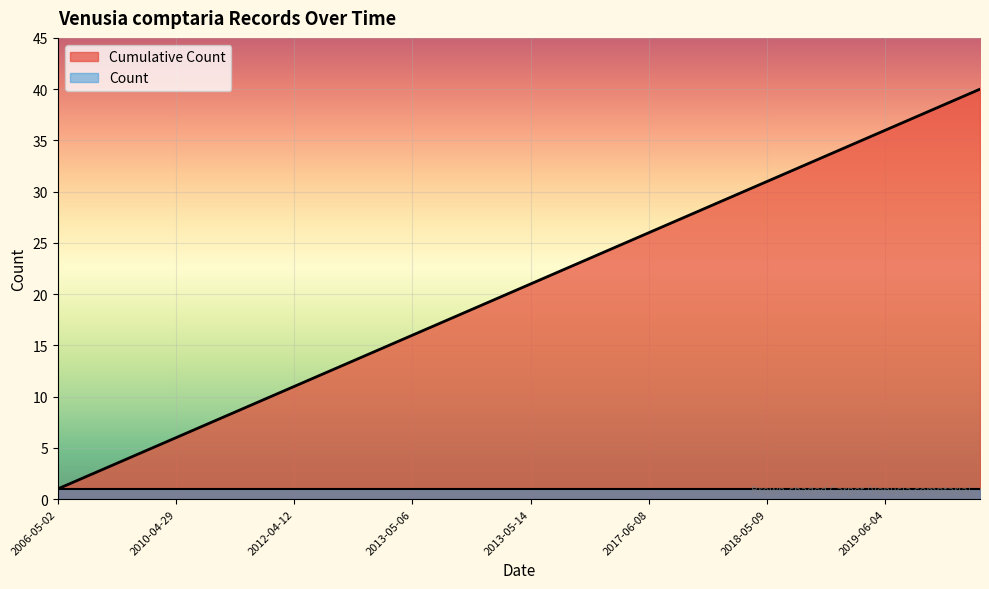

Which category has the lowest value across all series?

2006-05-02